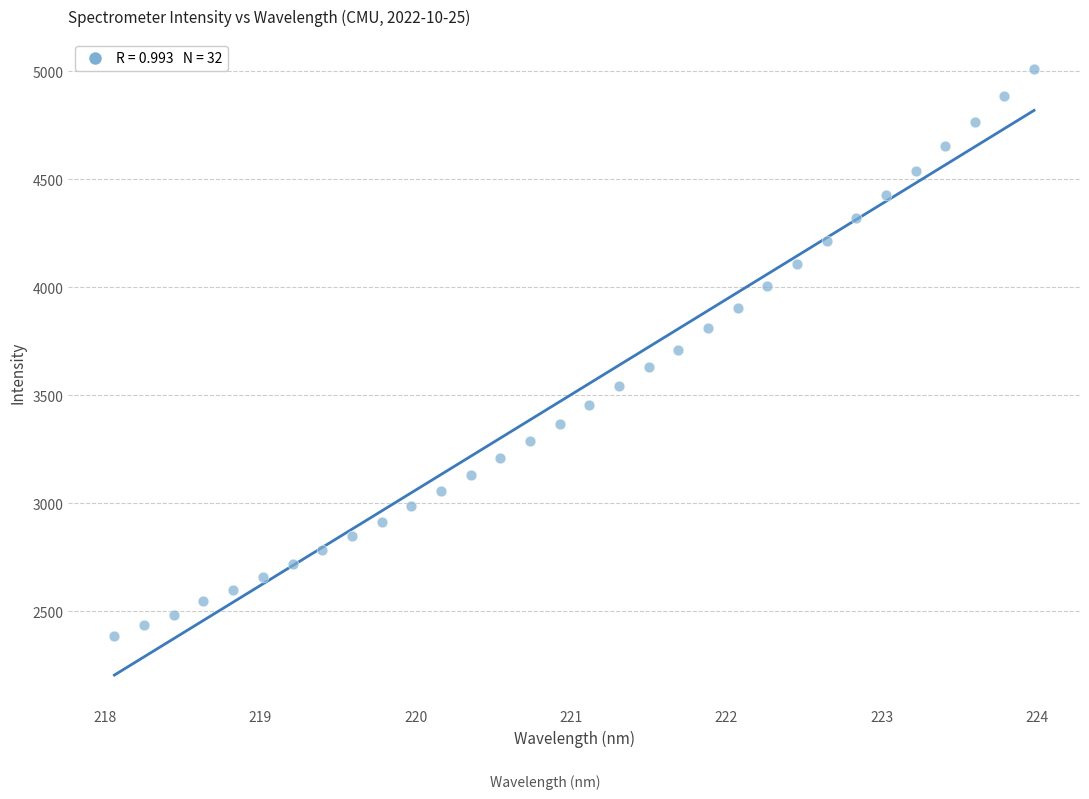

What is the range of X values (max minus min)?

5.9